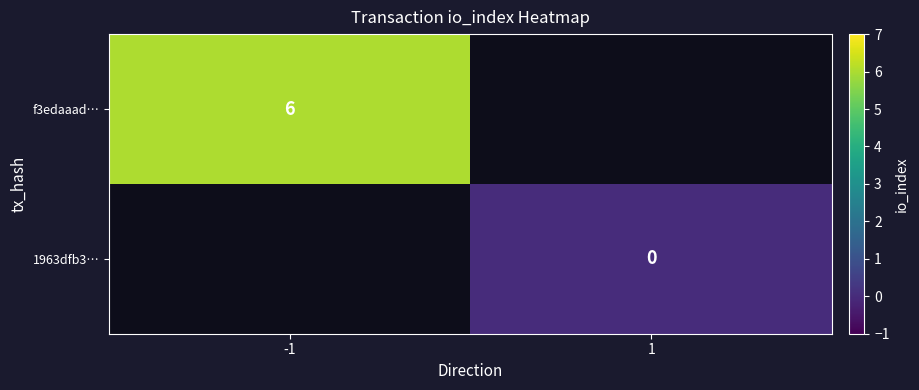

Is the value of f3edaaad… at -1 greater than the value of 1963dfb3… at 1?

Yes